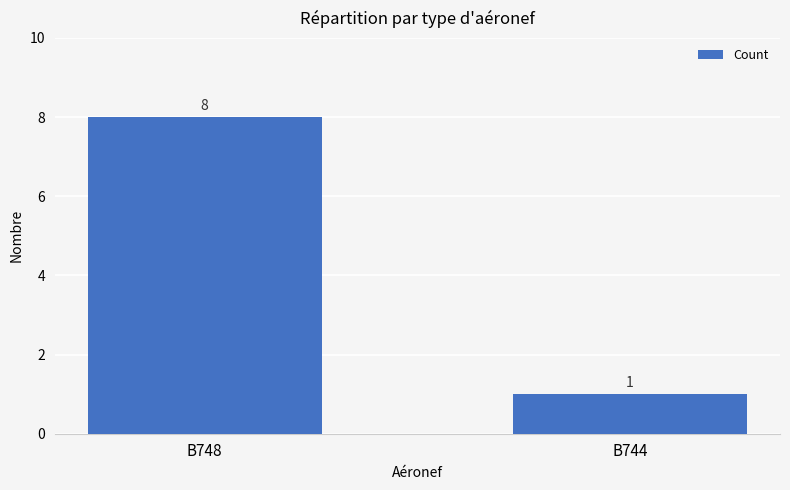

What is the maximum value shown in the chart?

8